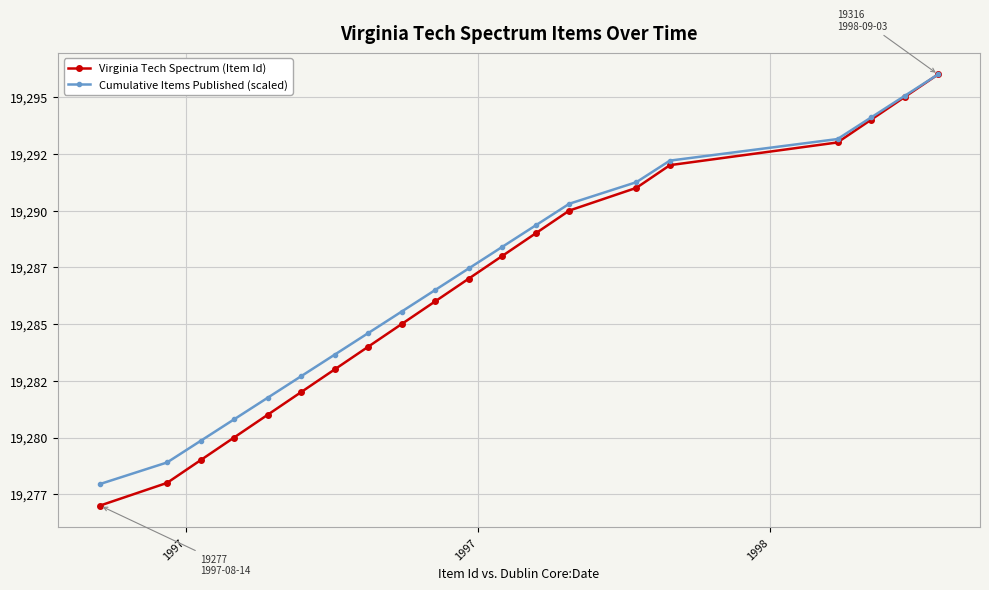

What are all the series names shown in the legend?

Virginia Tech Spectrum (Item Id), Cumulative Items Published (scaled)